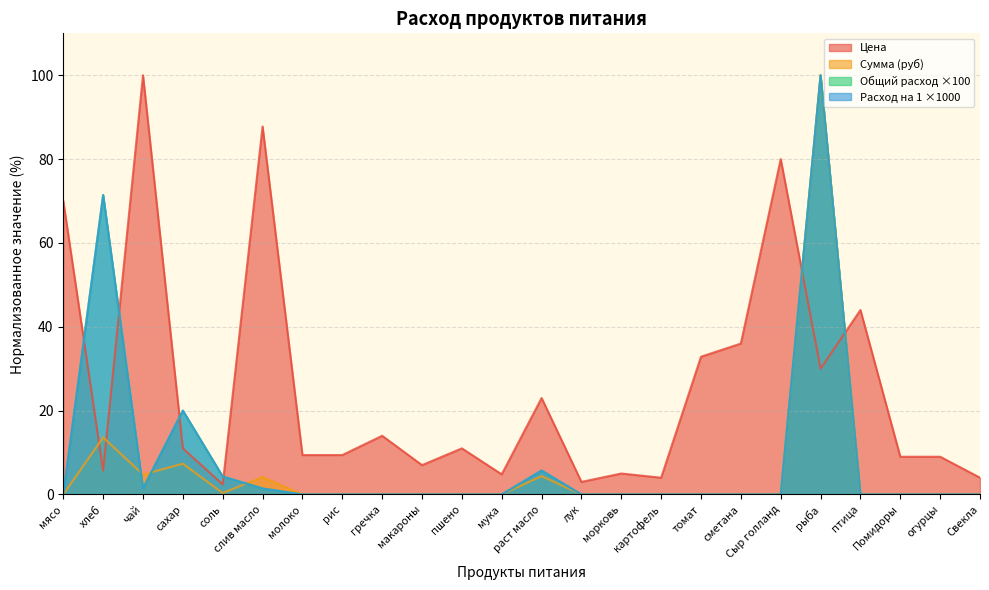

Between картофель and чай, which is larger?

чай